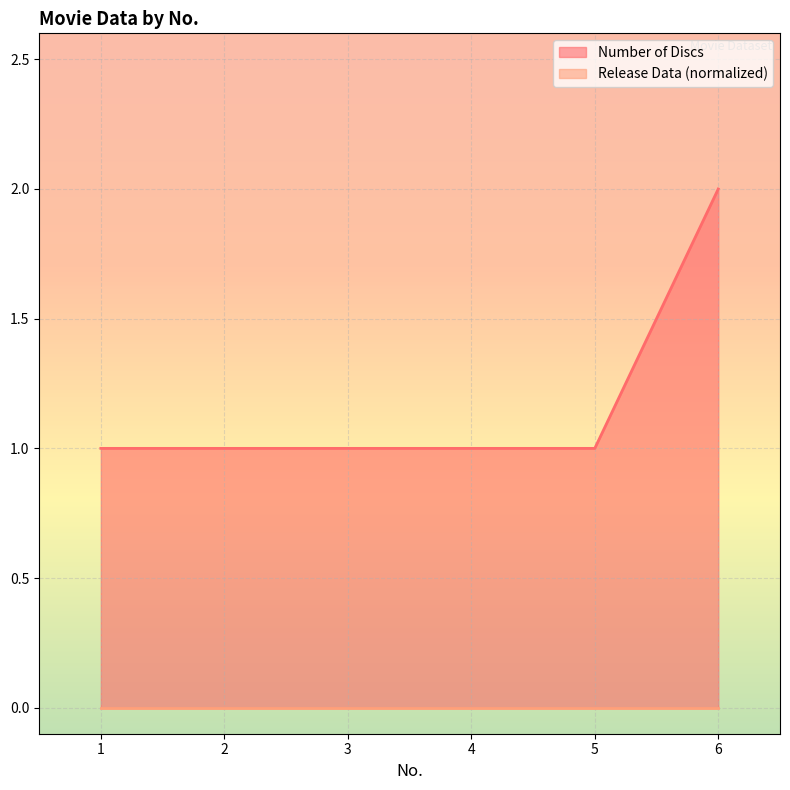

At which label is the value closest to 1?

1